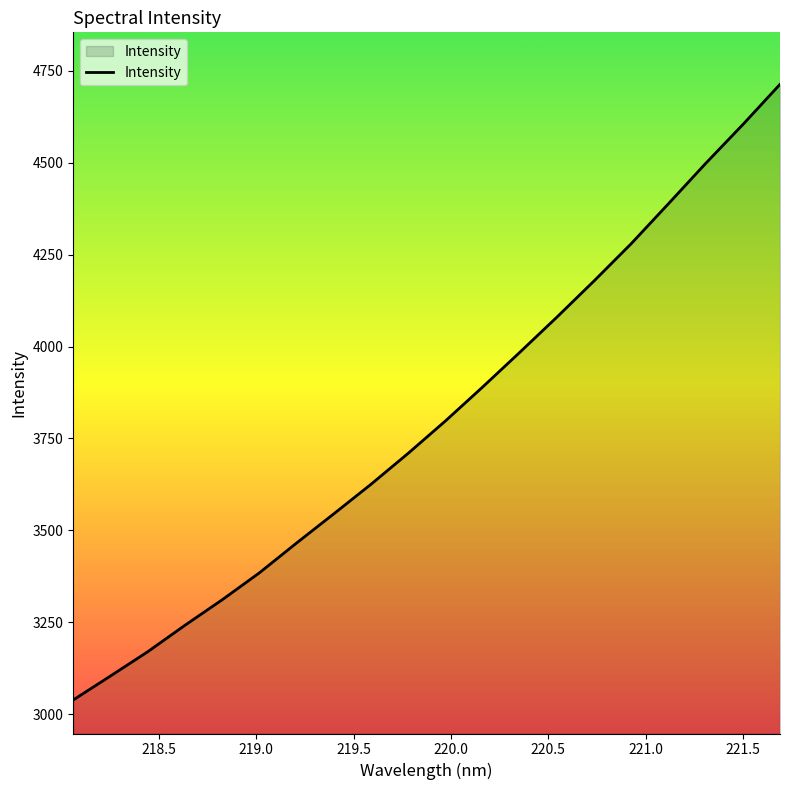

Count the number of data series in this chart.

1